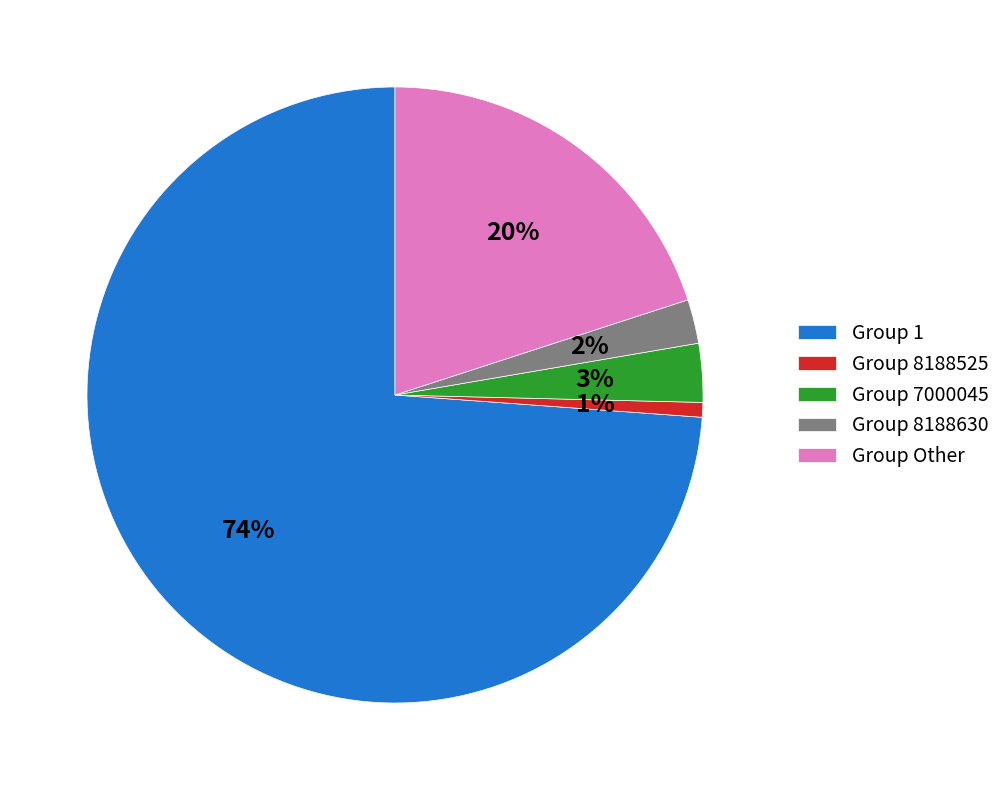

To the nearest percent, what percentage of the pie is Group 7000045?

3%